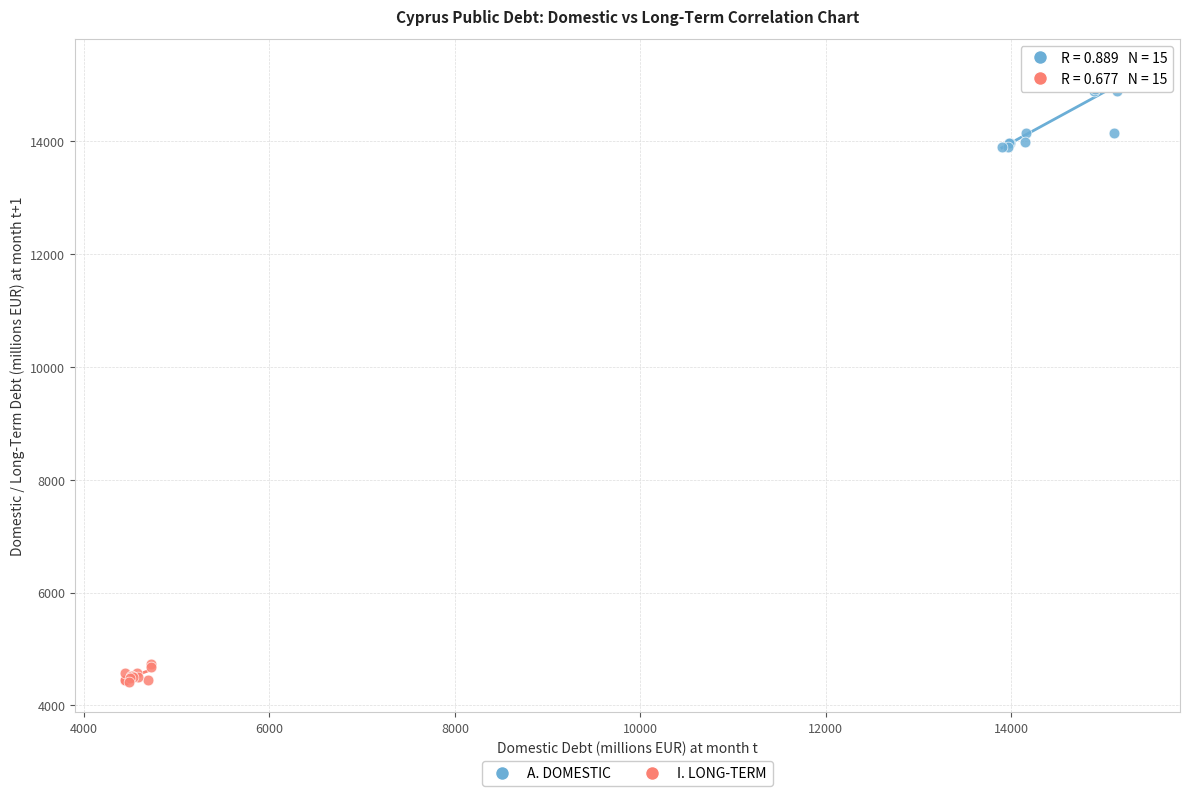

Which series reaches the maximum Y coordinate?

A. DOMESTIC